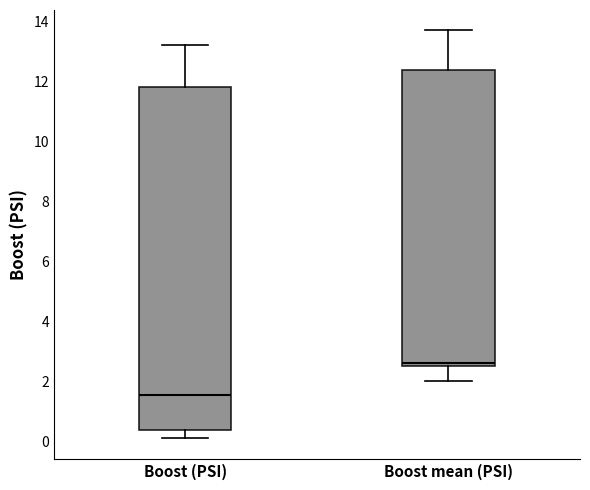

Where is the upper edge of the box for Boost mean (PSI) on the y-axis? The values are not printed on the chart, so give them approximately, as read against the axis.

12.4